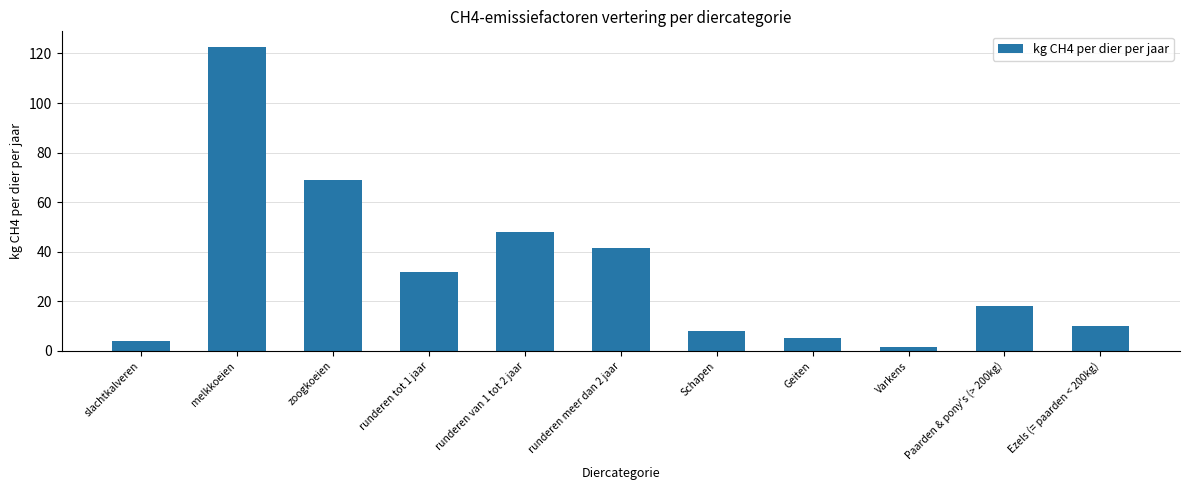

What is the sum of the values at Ezels (= paarden < 200kg) and melkkoeien?

132.8